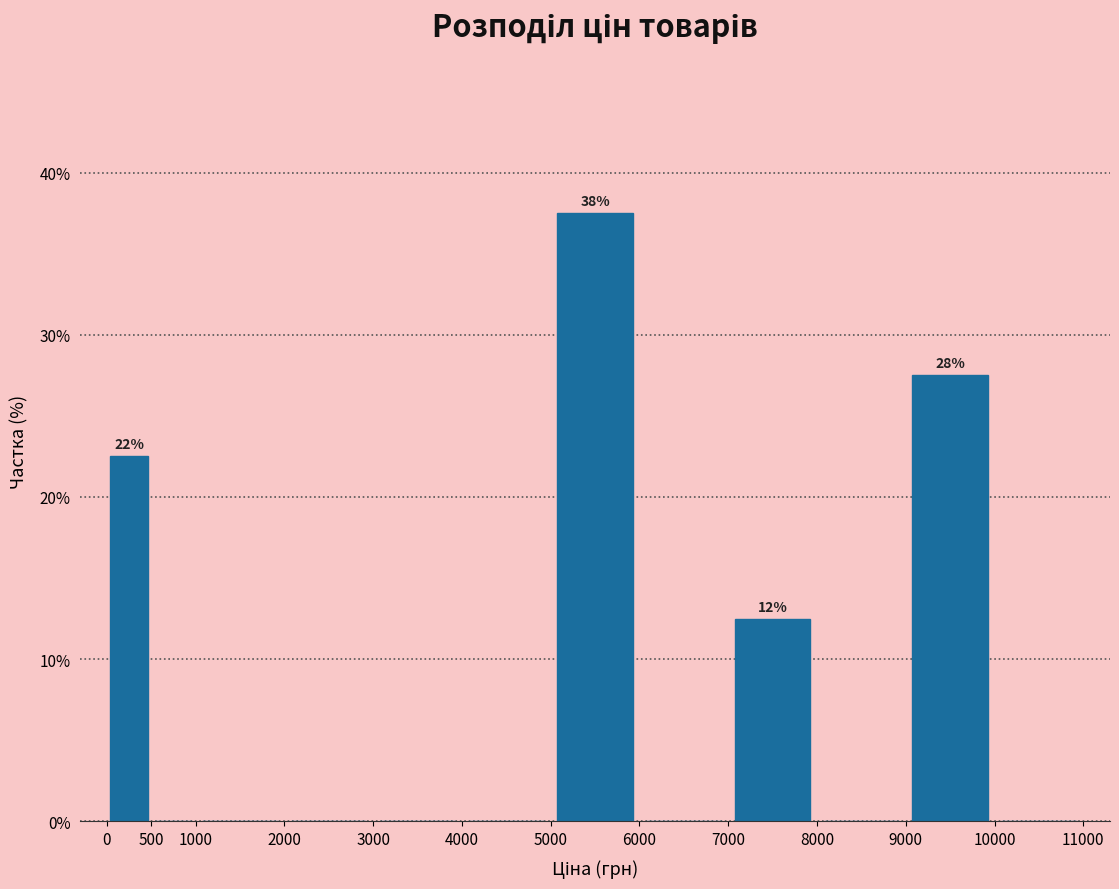

Which range on the x-axis has the tallest bar?

5000 to 6000